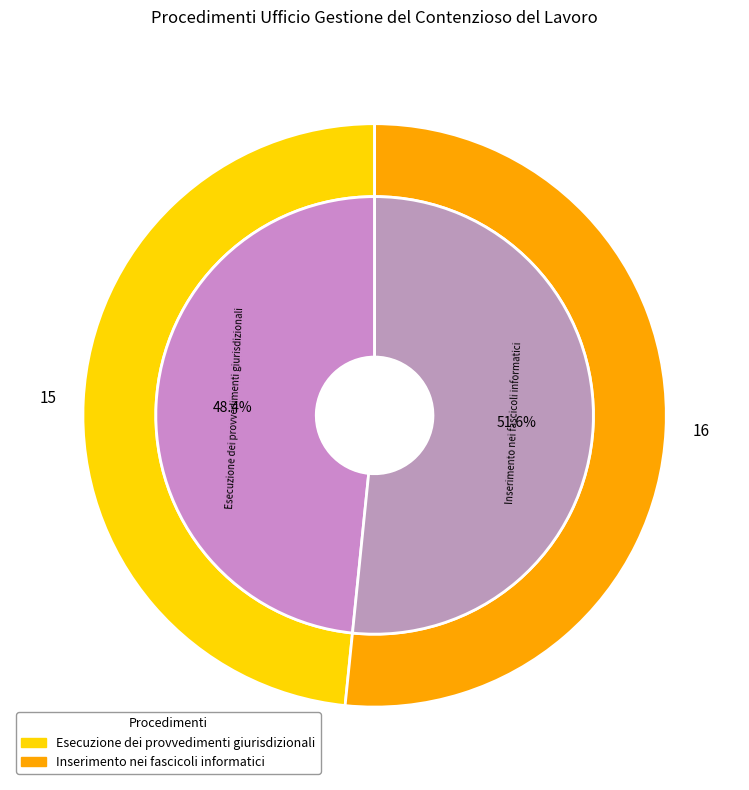

How much of the chart is everything except Esecuzione dei provvedimenti giurisdizionali?

51.6%